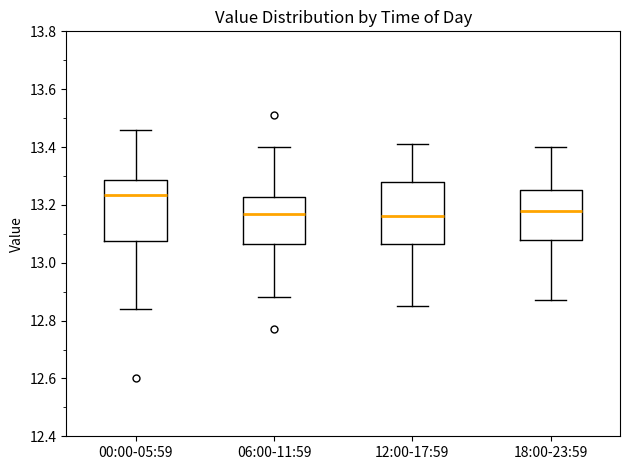

Where does the lower whisker of the box for 06:00-11:59 end on the y-axis? The values are not printed on the chart, so give them approximately, as read against the axis.

12.88